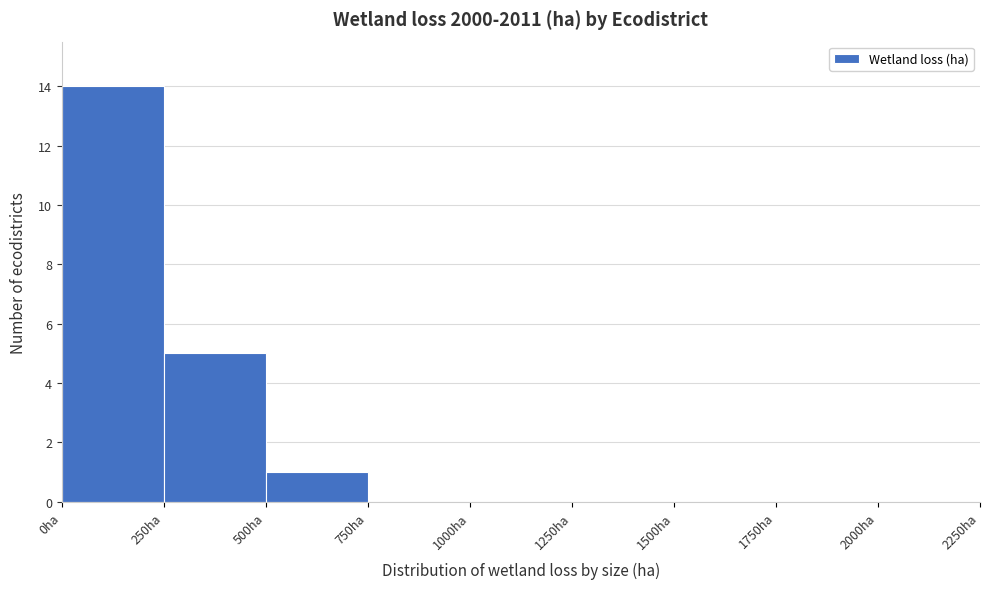

Reading left to right, transcribe this chart: for each bar, give the range it covers on the x-axis and its height. The values are not printed on the chart, so give them approximately, as read against the axis.

0 to 250: 14
250 to 500: 5
500 to 750: 1
750 to 1000: 0
1000 to 1250: 0
1250 to 1500: 0
1500 to 1750: 0
1750 to 2000: 0
2000 to 2250: 0